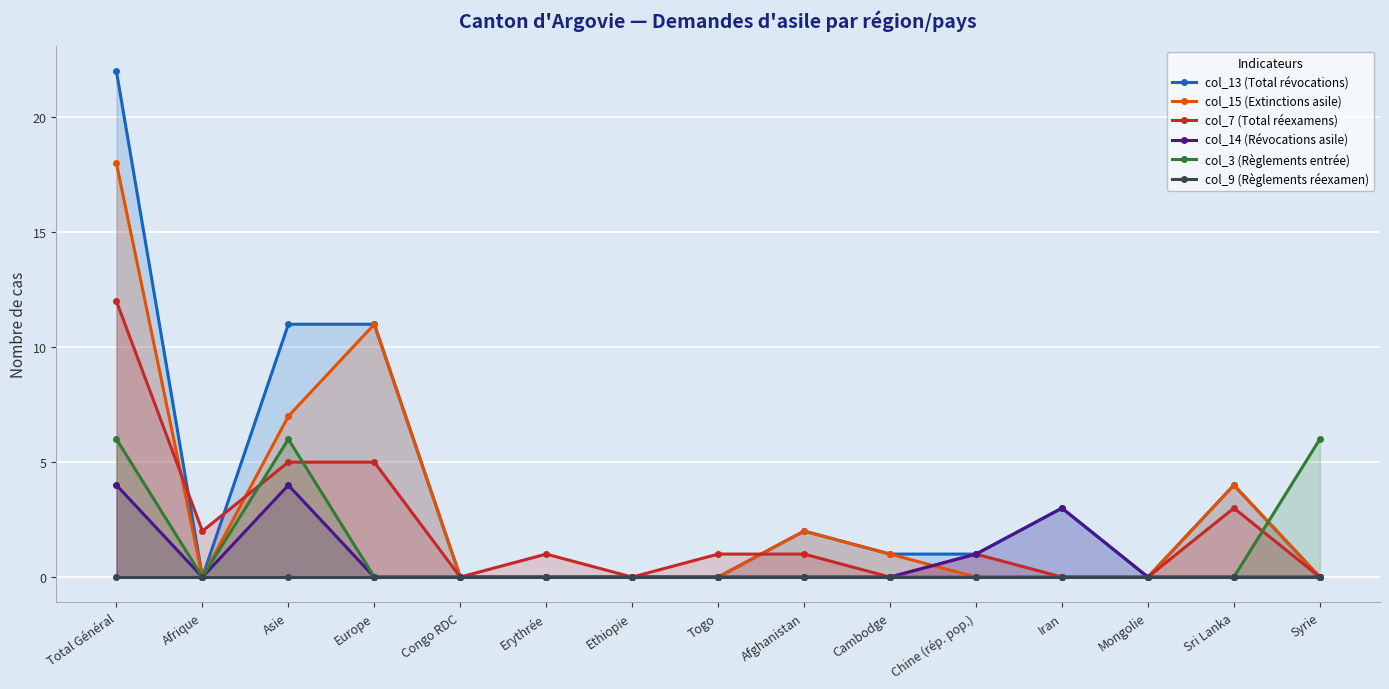

At which label is col_7 (Total réexamens) closest to 6?

Asie